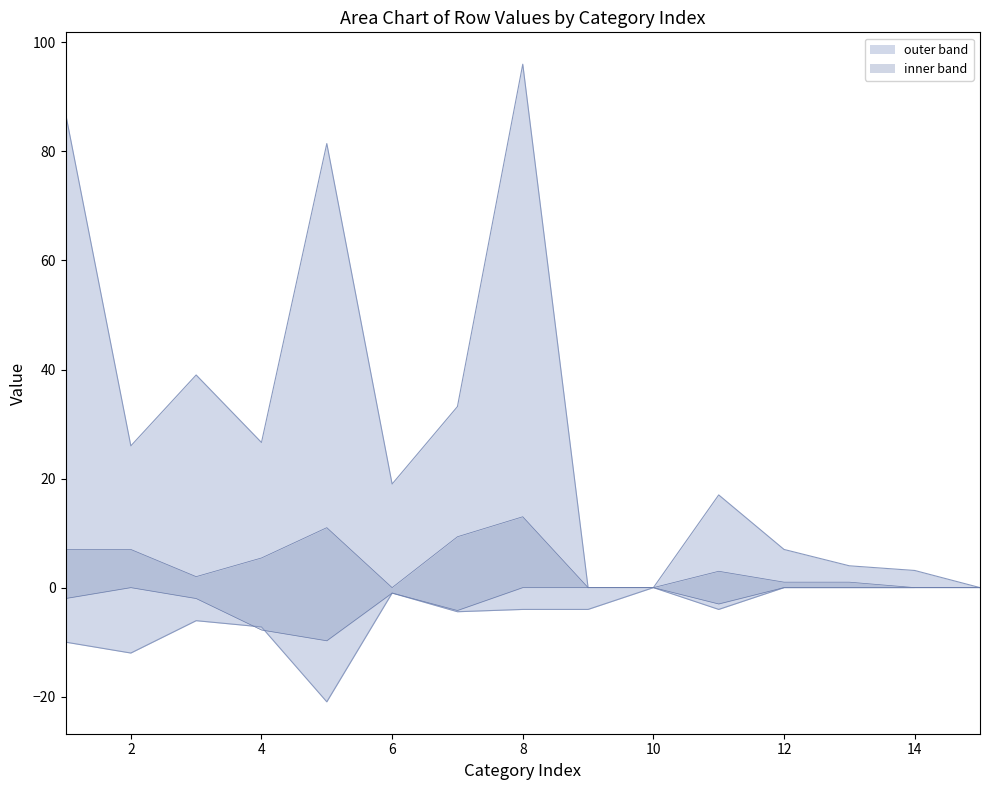

Which has a higher value, 8 or 12?

8